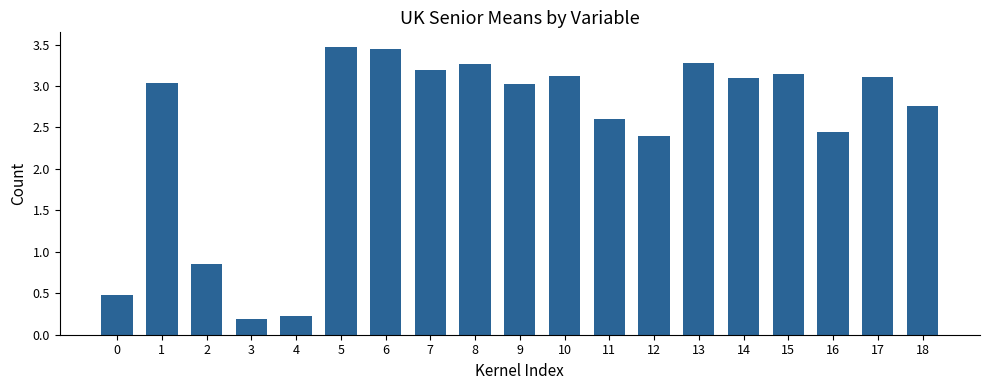

How many categories are shown in the chart?

19